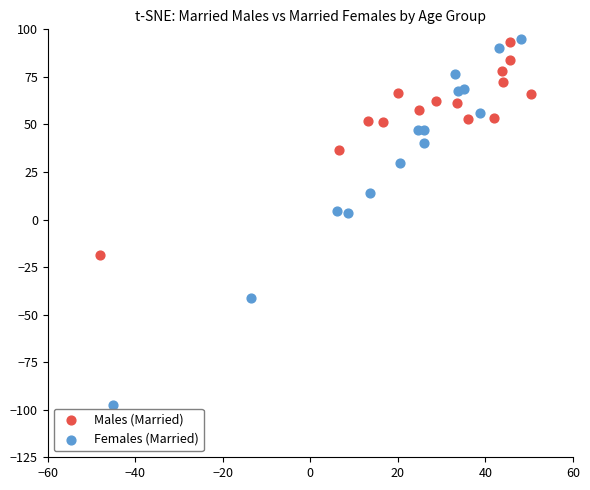

Which series has the widest spread of Y values?

Females (Married)